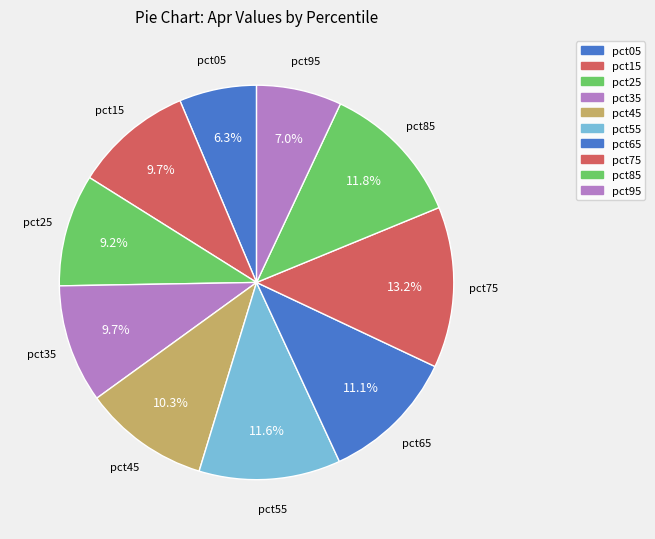

What is the largest slice in the pie chart?

pct75